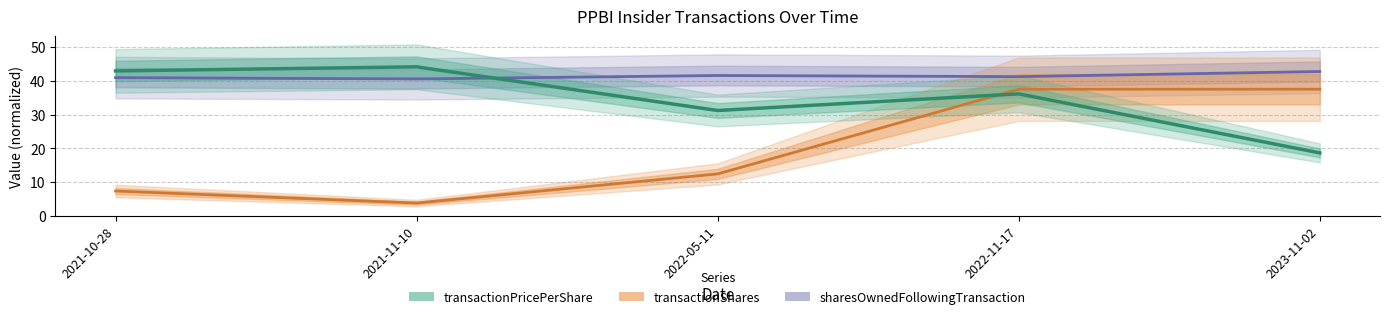

True or false: transactionShares has a value of 3.9 at 2021-11-10.

True